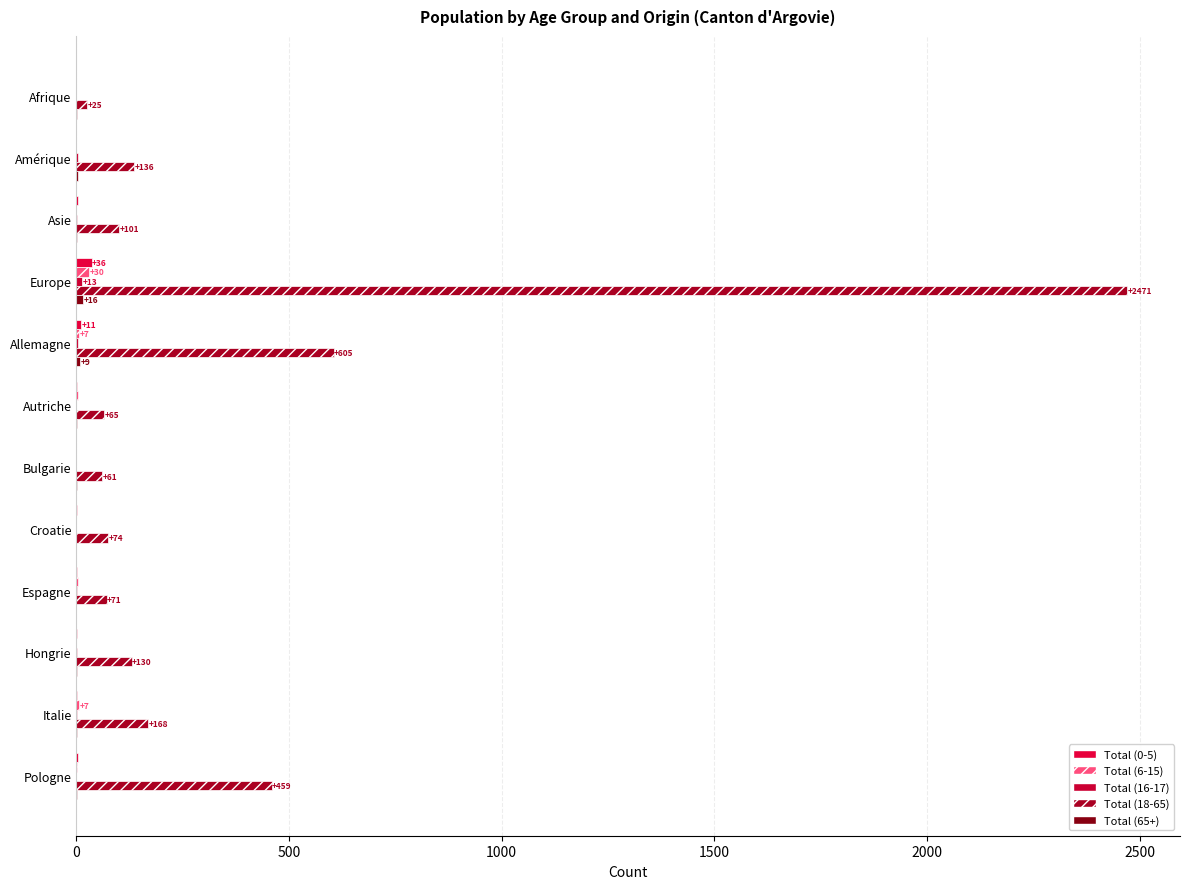

How many distinct data groups are displayed?

5